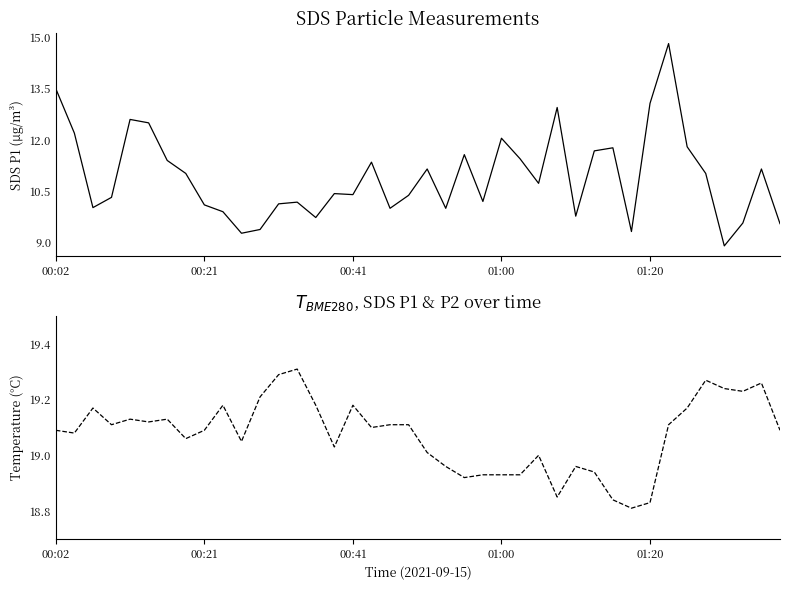

Between 14 and 16, which is larger?

16